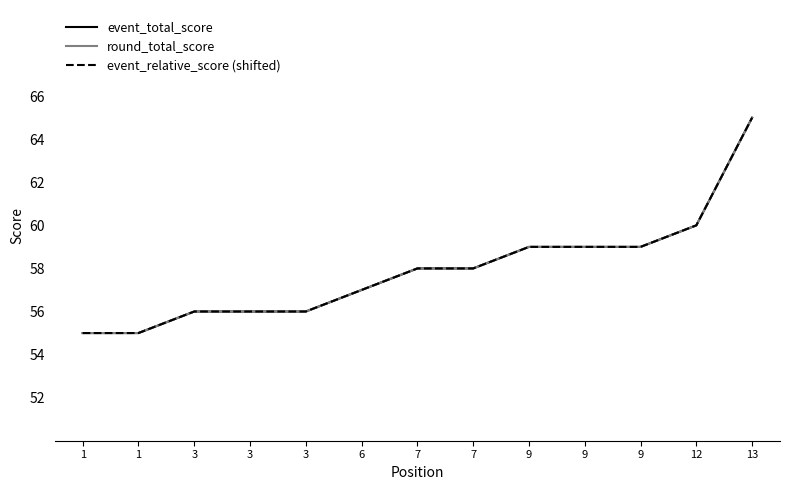

At how many categories does at least one series exceed 56?

8